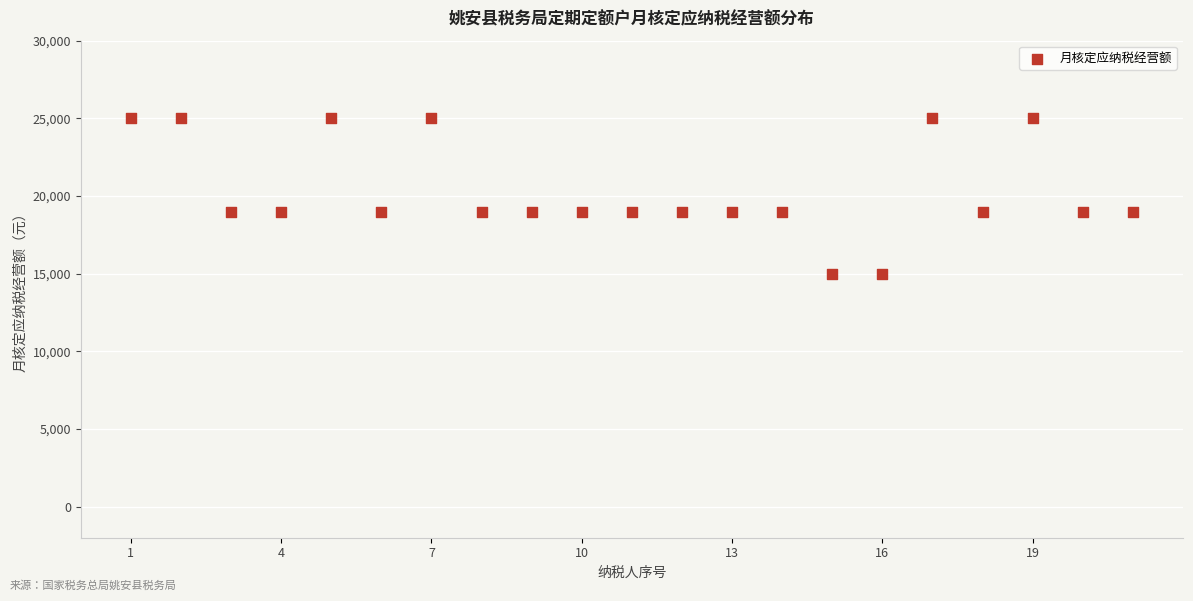

What is the range of Y values (max minus min)?

10000